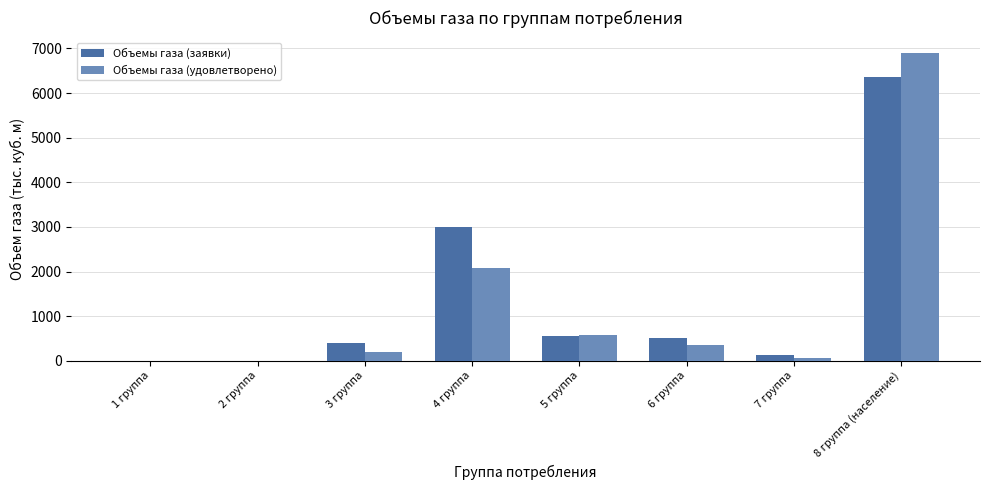

Which label corresponds to the largest value in the chart?

8 группа (население)